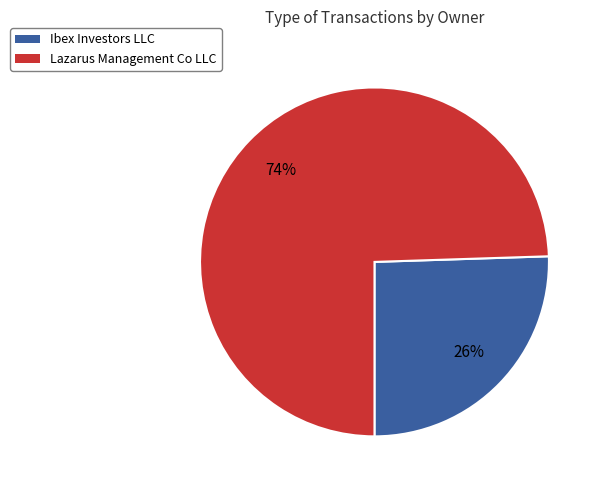

Do Ibex Investors LLC and Lazarus Management Co LLC together represent more than half of the pie?

Yes